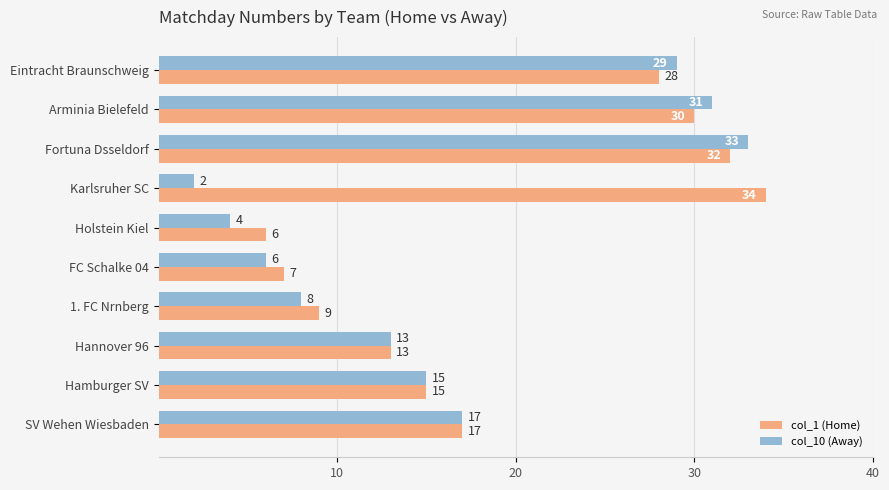

How many data points in col_1 (Home) are less than 17?

5